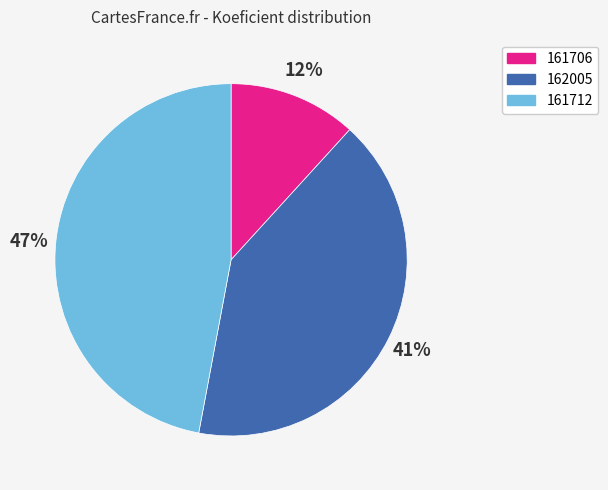

Which has a higher value, 161706 or 162005?

162005